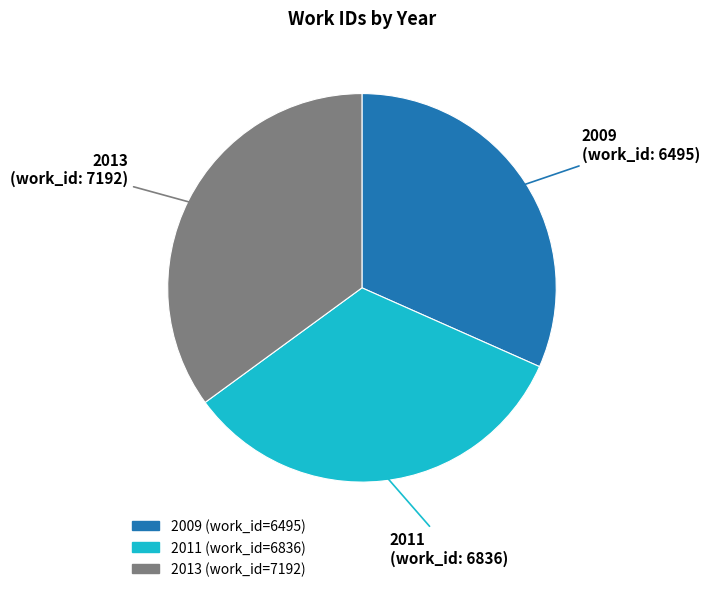

Combined, do 2011 and 2013 account for over 50%?

Yes